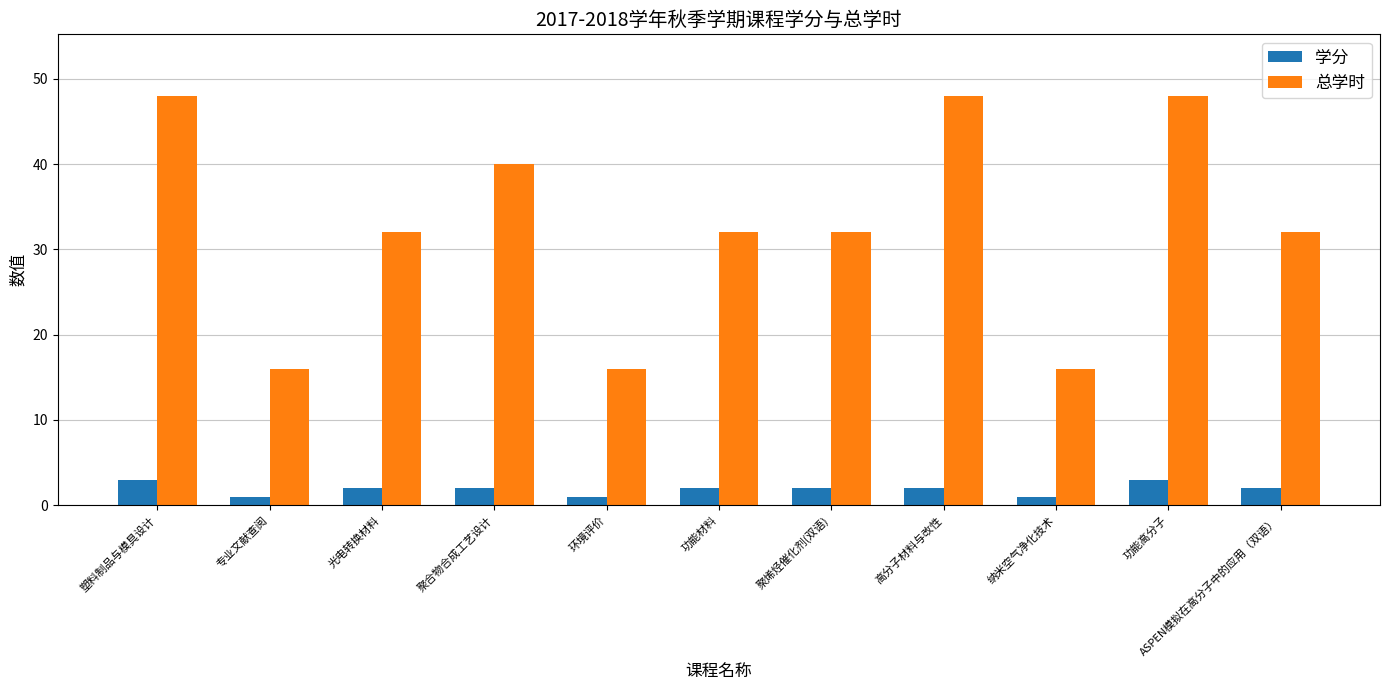

At which label does 总学时 first exceed 32?

塑料制品与模具设计